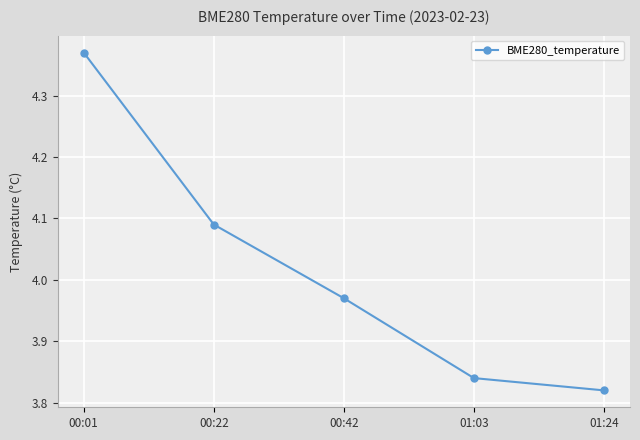

True or false: the data shows 2.2 at 01:03.

False